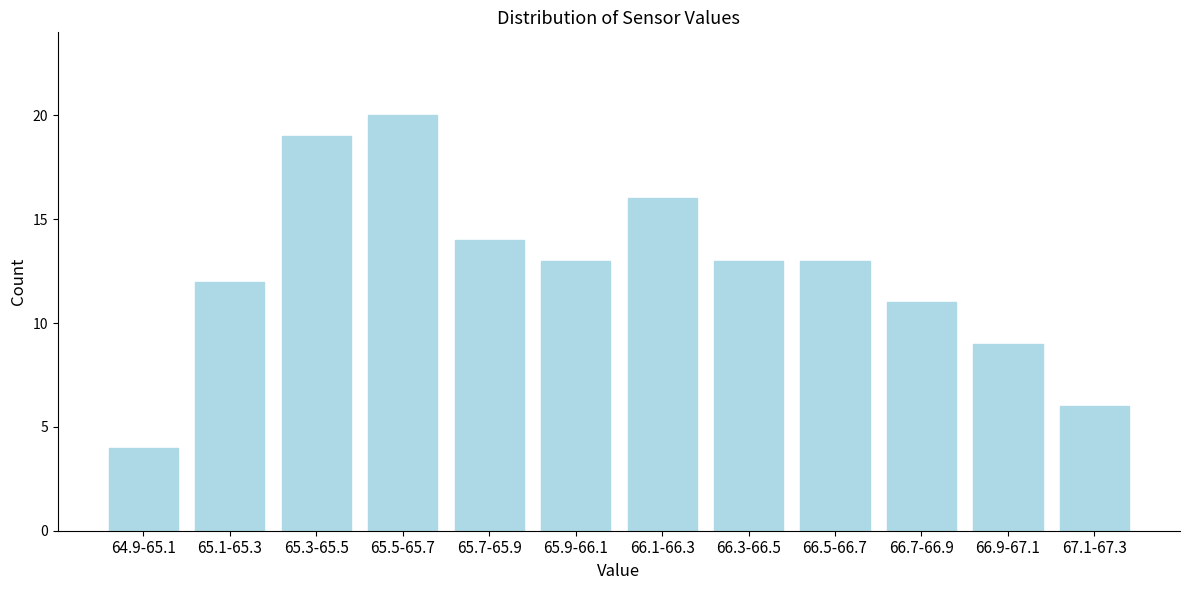

Reading left to right, extract all data points from this chart.

64.9-65.1=4	65.1-65.3=12	65.3-65.5=19	65.5-65.7=20	65.7-65.9=14	65.9-66.1=13	66.1-66.3=16	66.3-66.5=13	66.5-66.7=13	66.7-66.9=11	66.9-67.1=9	67.1-67.3=6